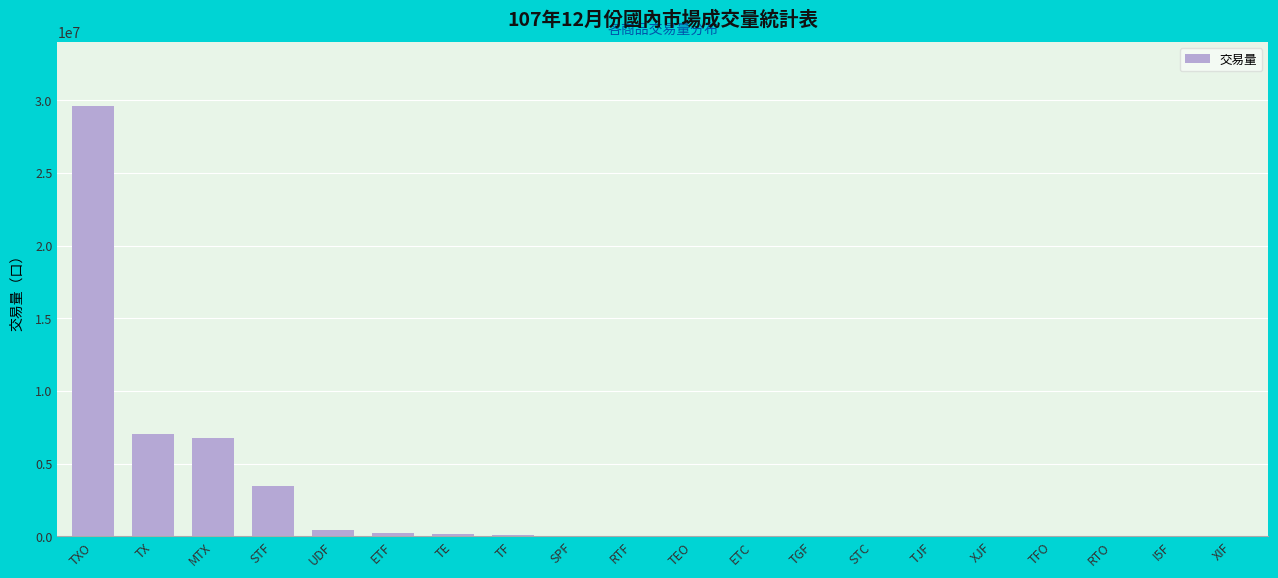

Between RTF and MTX, which is larger?

MTX